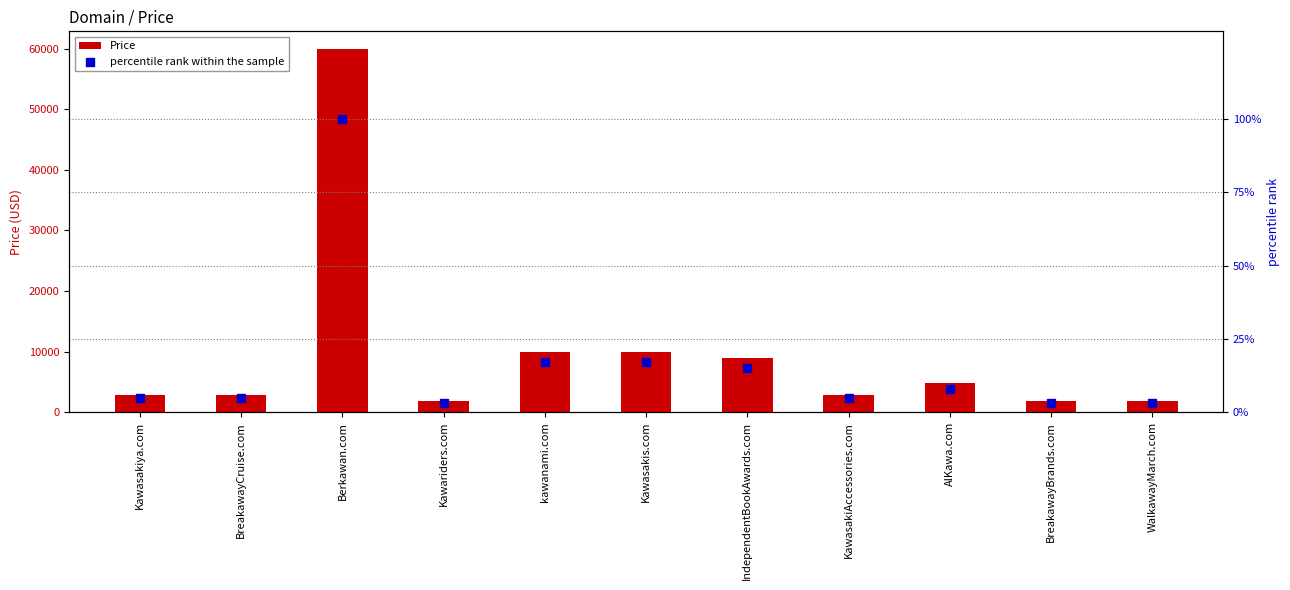

Which series reaches the maximum Y coordinate?

Price